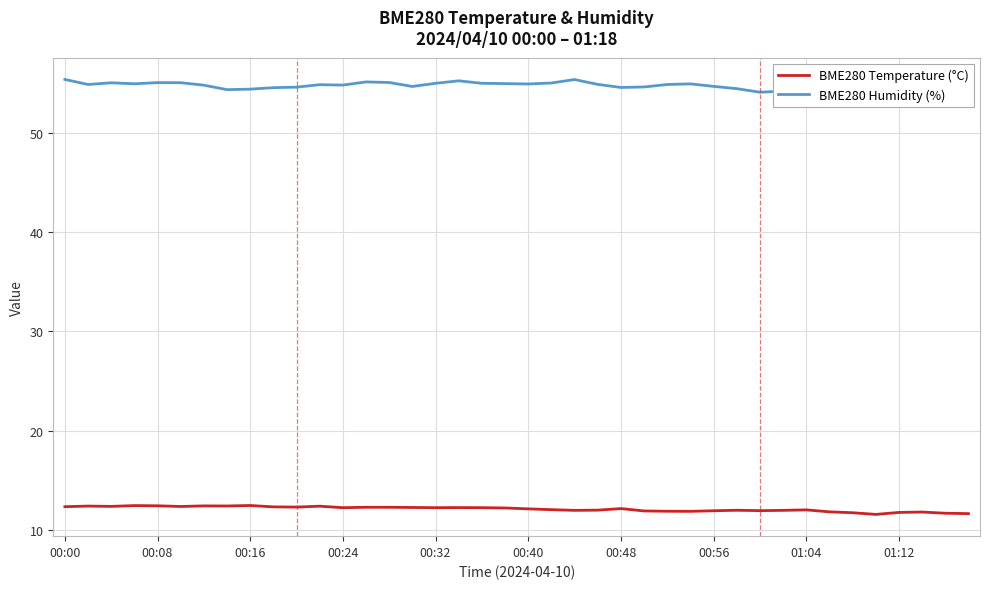

What is the minimum value for BME280 Temperature (°C)?

11.5